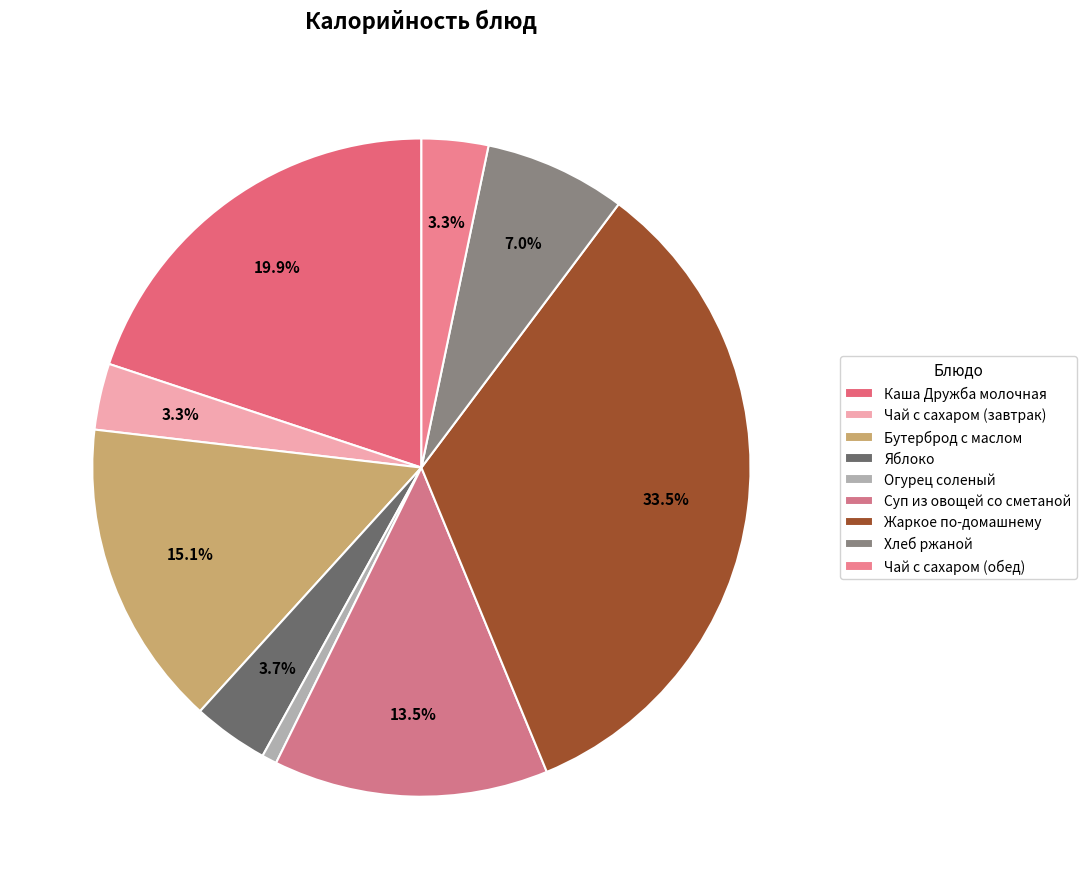

Is Яблоко the majority of the pie?

No